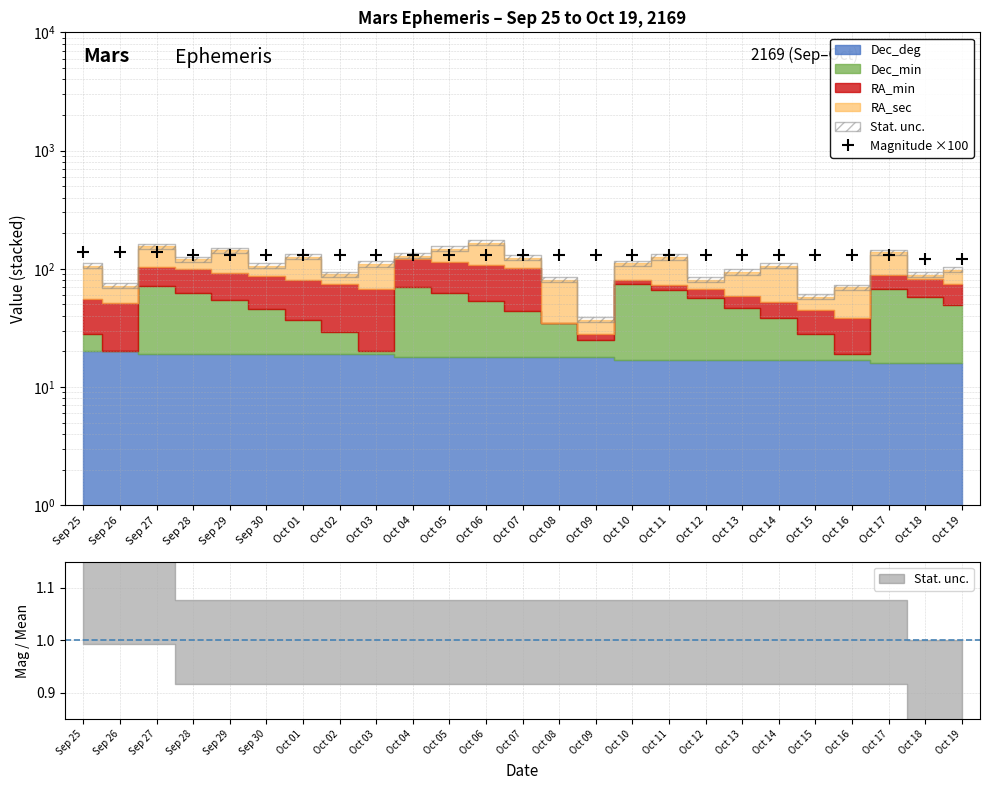

What is the label of the 7th point from the right?

Oct 13